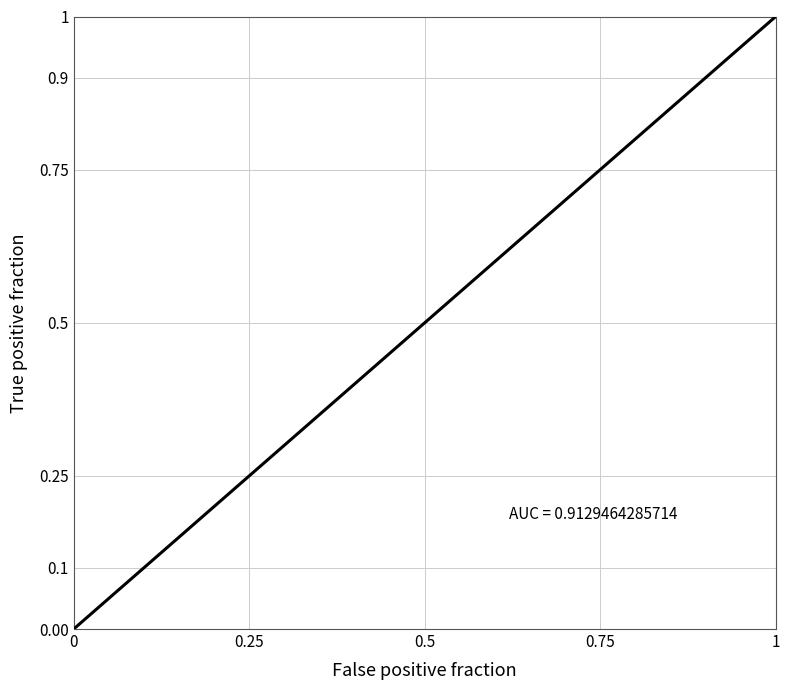

Between 0.25 and 0, which is larger?

0.25